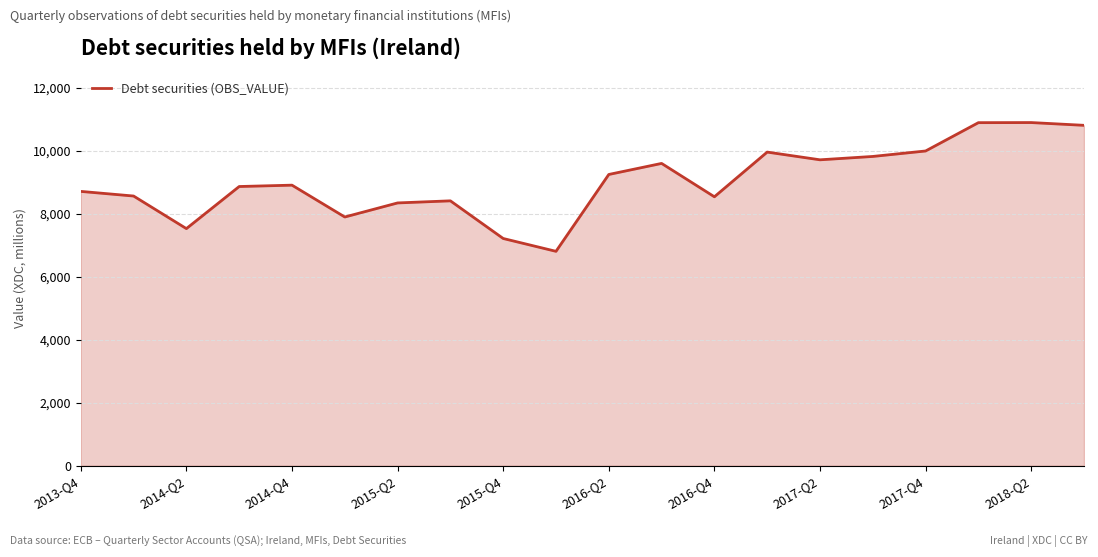

What is the difference between the maximum and minimum values?

4090.5